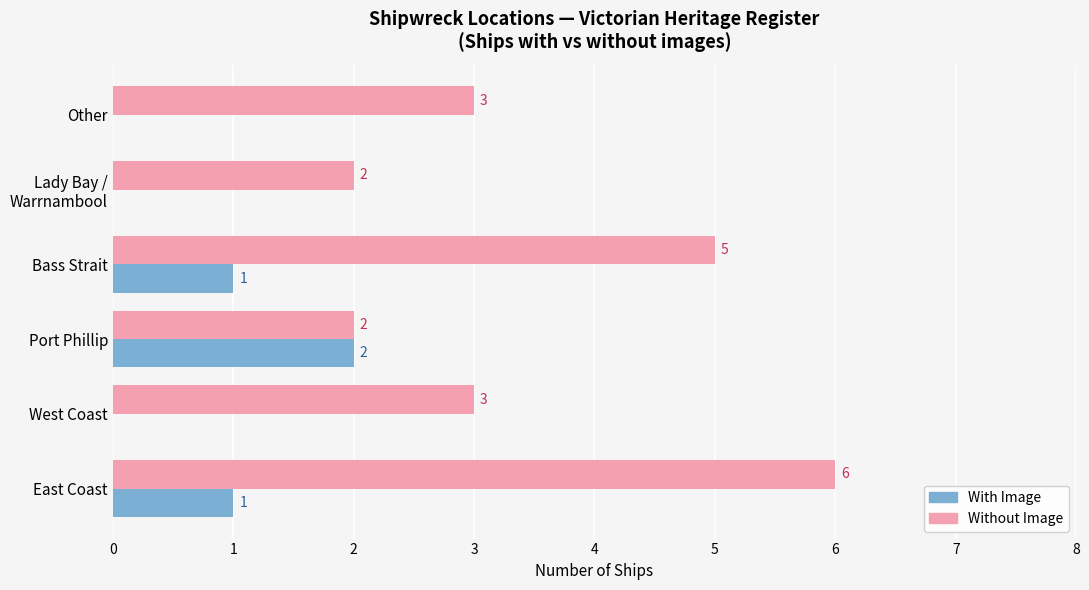

What is the average value of the With Image series?

1